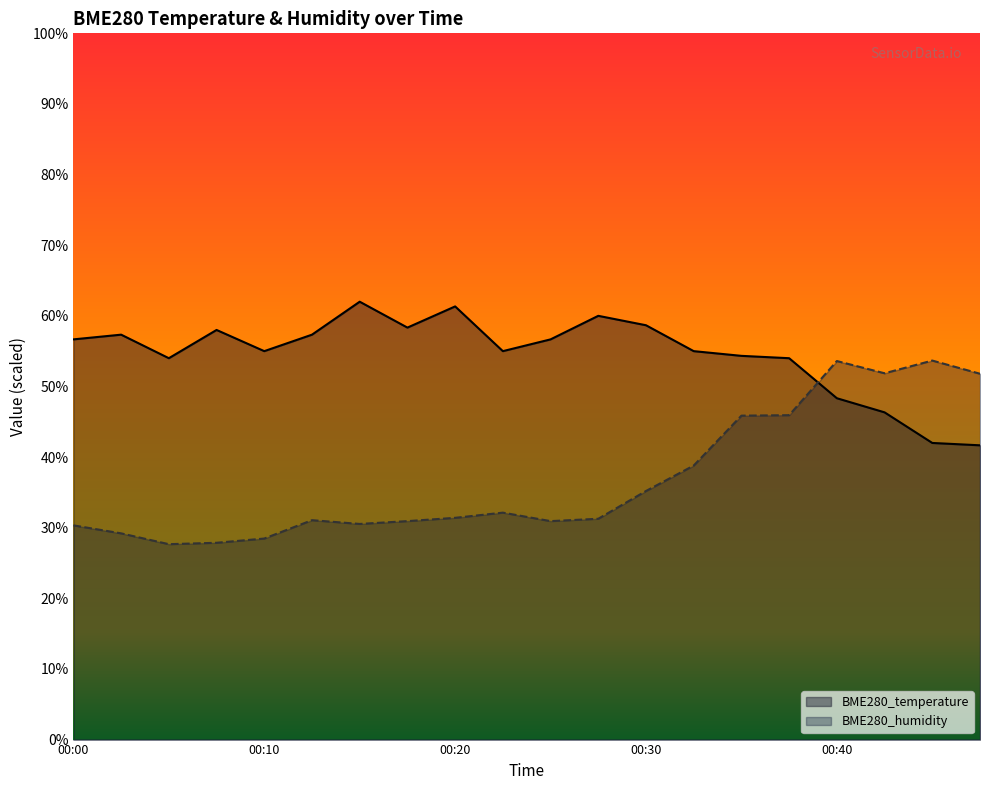

Reading right to left, what are all the values shown in this chart?

BME280_temperature: 41.7	42.0	46.3	48.3	54.0	54.3	55.0	58.7	60.0	56.7	55.0	61.3	58.3	62.0	57.3	55.0	58.0	54.0	57.3	56.7
BME280_humidity: 51.8	53.7	51.9	53.6	45.9	45.9	38.8	35.2	31.3	30.9	32.1	31.4	30.9	30.5	31.1	28.5	27.9	27.7	29.2	30.3